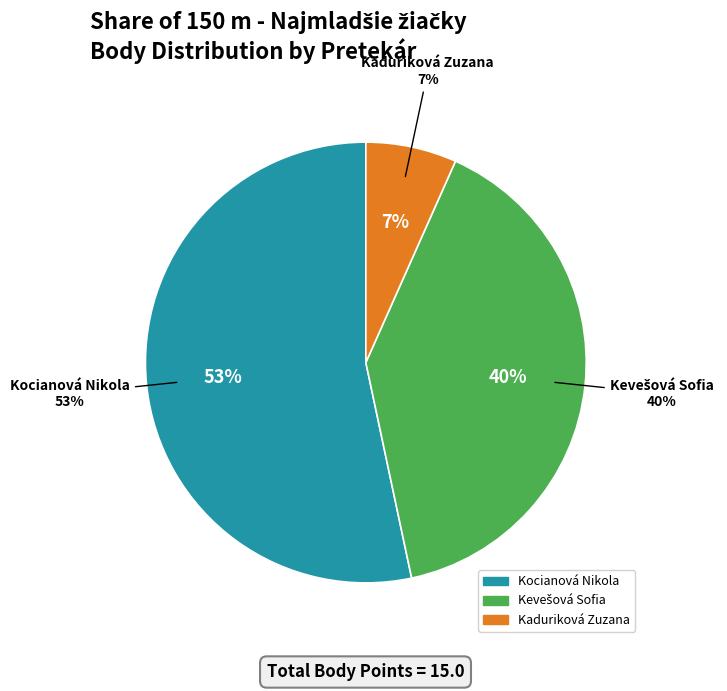

To the nearest percent, what percentage of the pie is Kevešová Sofia?

40%